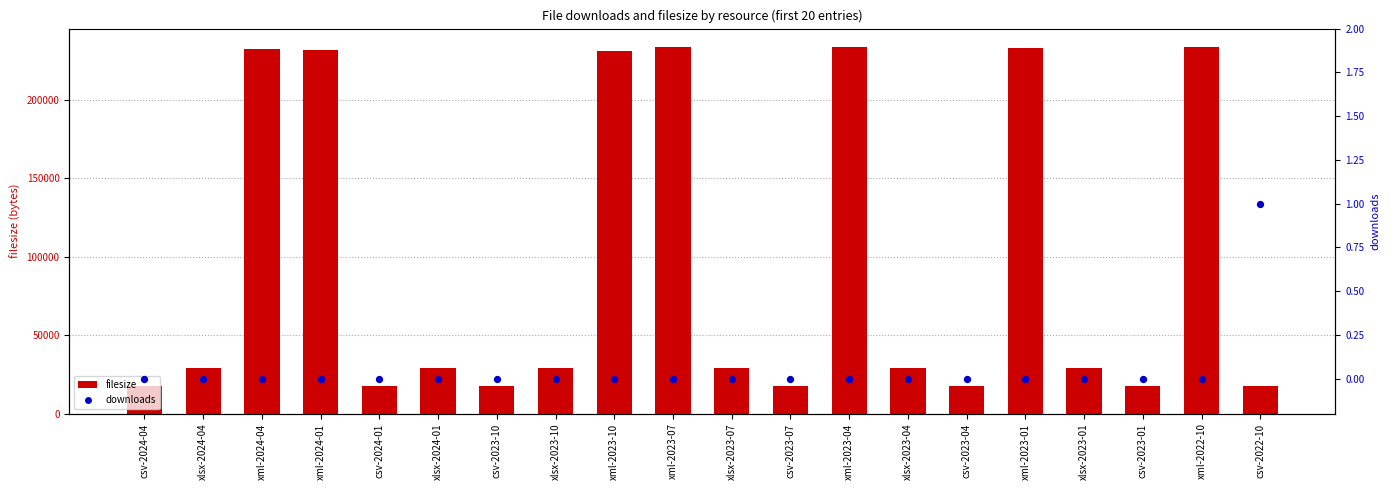

Which series reaches the minimum Y coordinate?

downloads